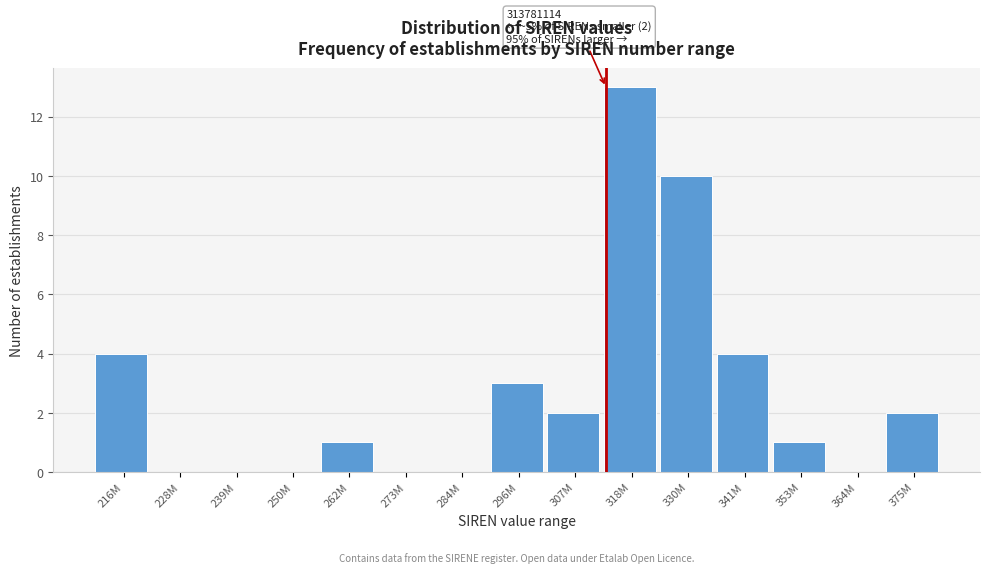

Reading left to right, list all the values displayed in this chart.

216M=4	228M=0	239M=0	250M=0	262M=1	273M=0	284M=0	296M=3	307M=2	318M=13	330M=10	341M=4	353M=1	364M=0	375M=2